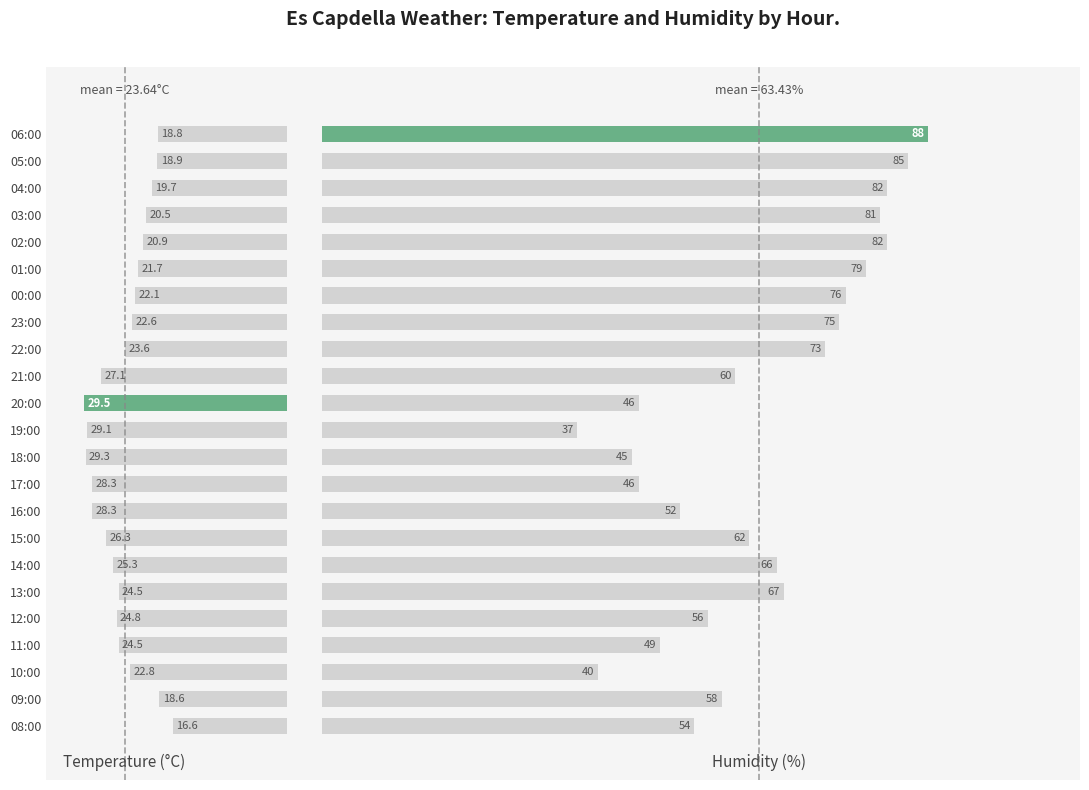

Are the bars horizontal?

Yes